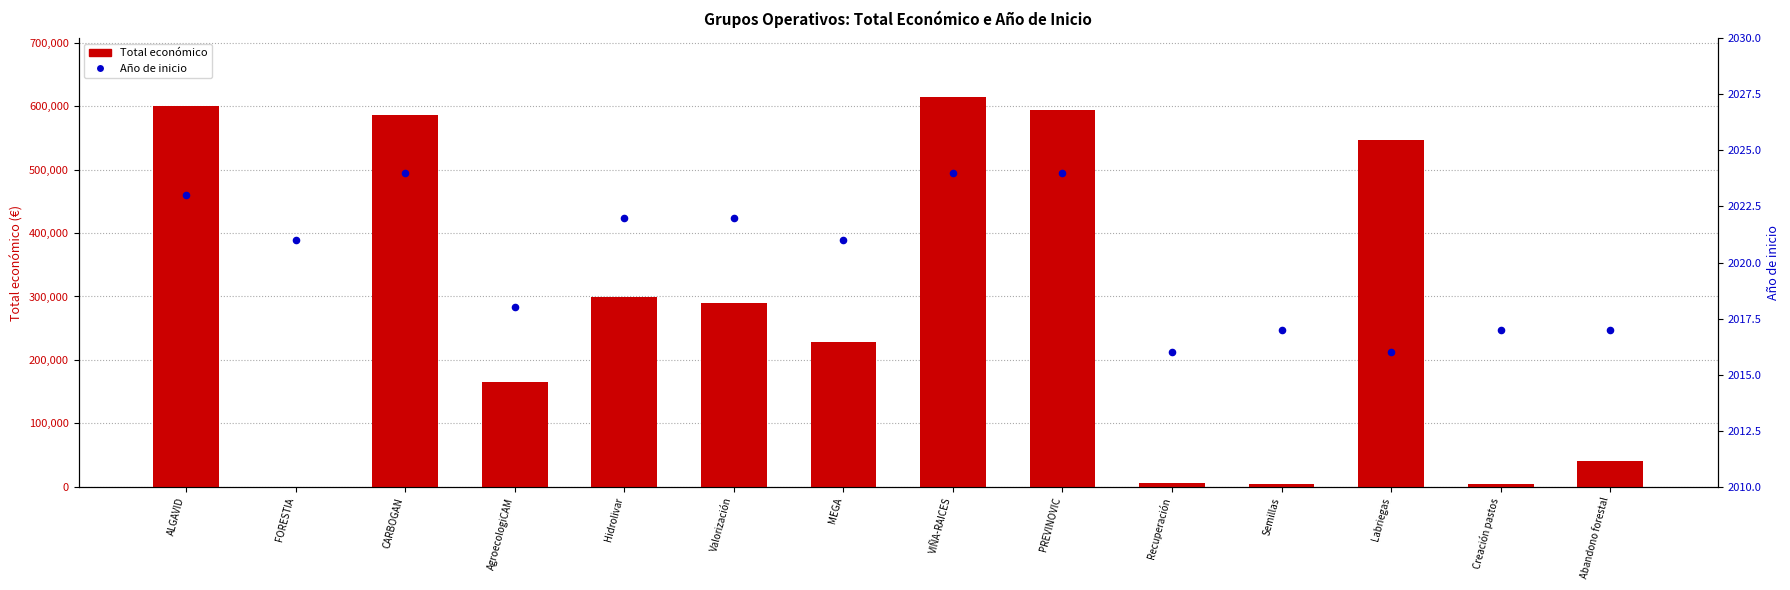

At which category is the sum across all series the highest?

VIÑA-RAICES